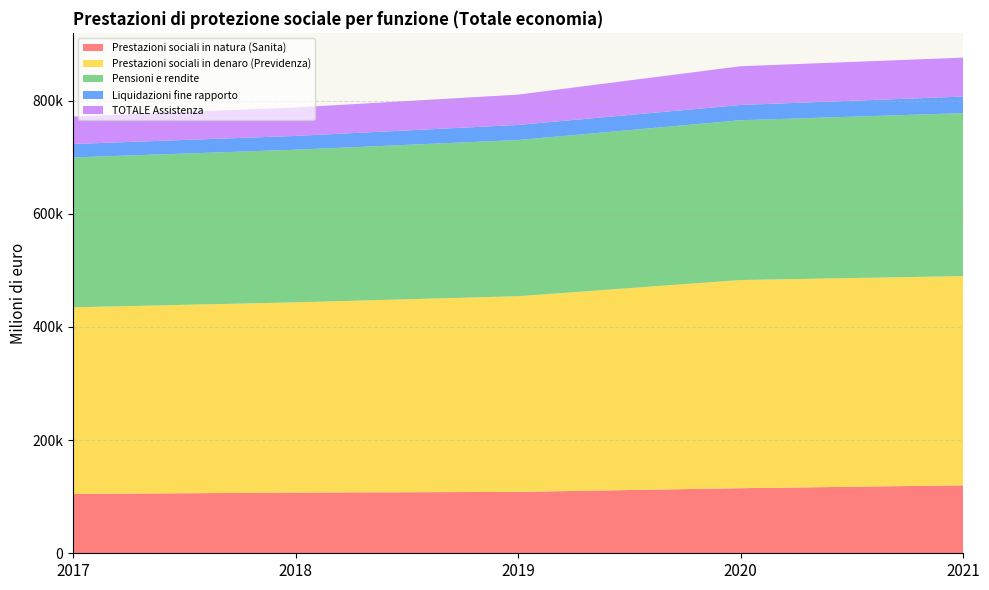

Reading left to right, what are all the values shown in this chart?

Prestazioni sociali in natura (Sanita): 104868	107289	108501	115015	120116
Prestazioni sociali in denaro (Previdenza): 329803	336170	345766	367867	369716
Pensioni e rendite: 264849	269714	276055	282354	287902
Liquidazioni fine rapporto: 23783	24398	26667	27017	29391
TOTALE Assistenza: 48574	50276	53540	68465	68768